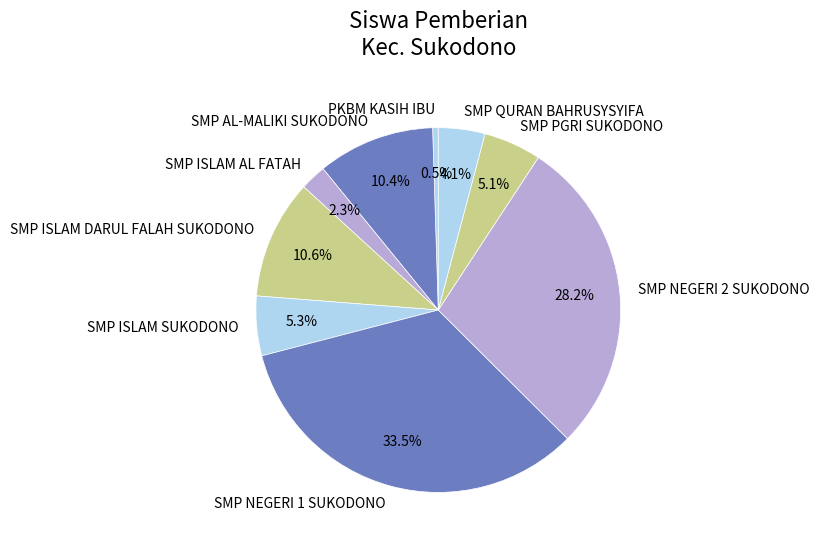

What is the total percentage of PKBM KASIH IBU and SMP QURAN BAHRUSYSYIFA?

4.6%